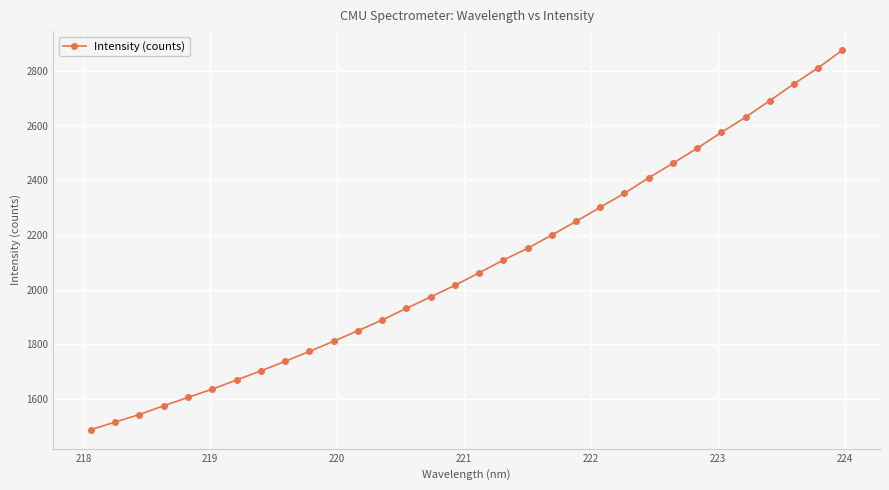

What is the greatest value displayed?

2877.3